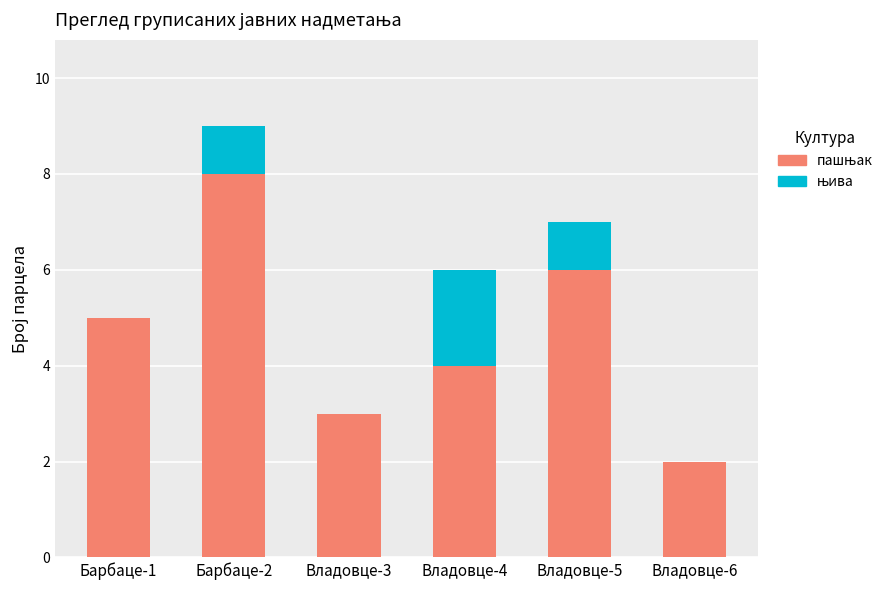

What is the total value across all series at Барбаце-2?

9